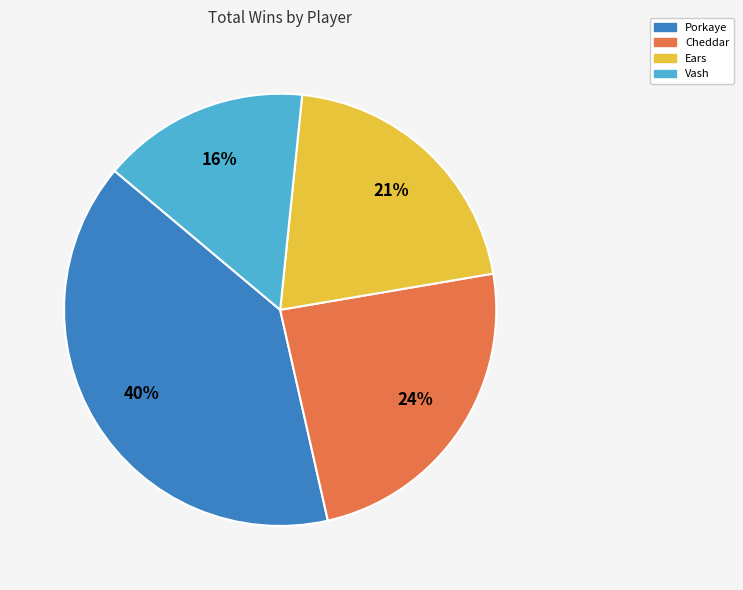

To the nearest percent, what is the difference between the largest and smallest slice percentages?

24%